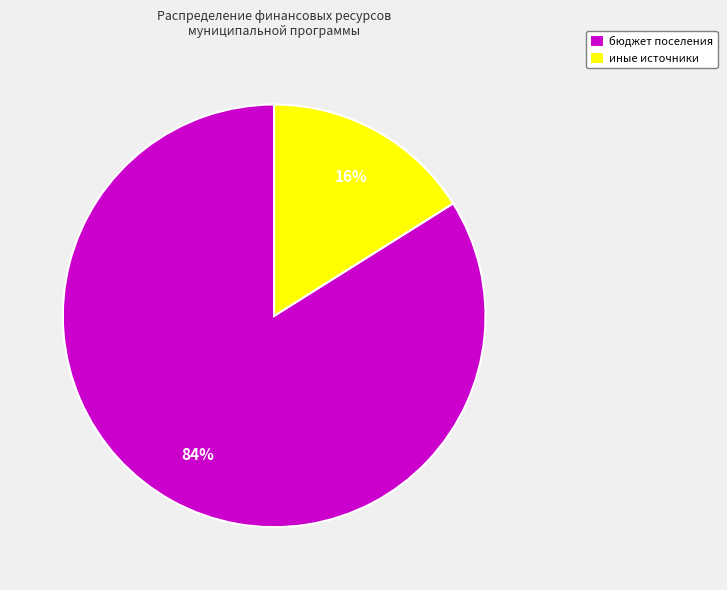

Which category has the biggest portion of the pie?

бюджет поселения